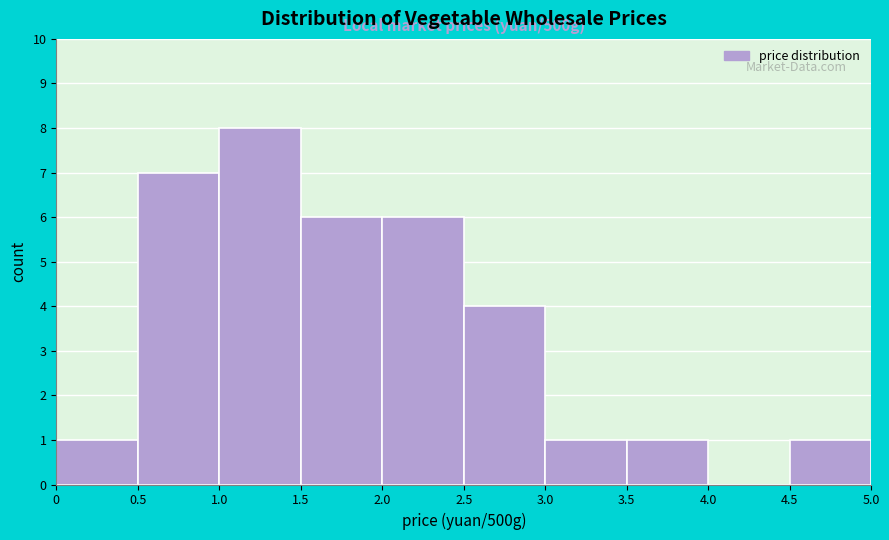

Which range on the x-axis has the tallest bar?

1.0 to 1.5